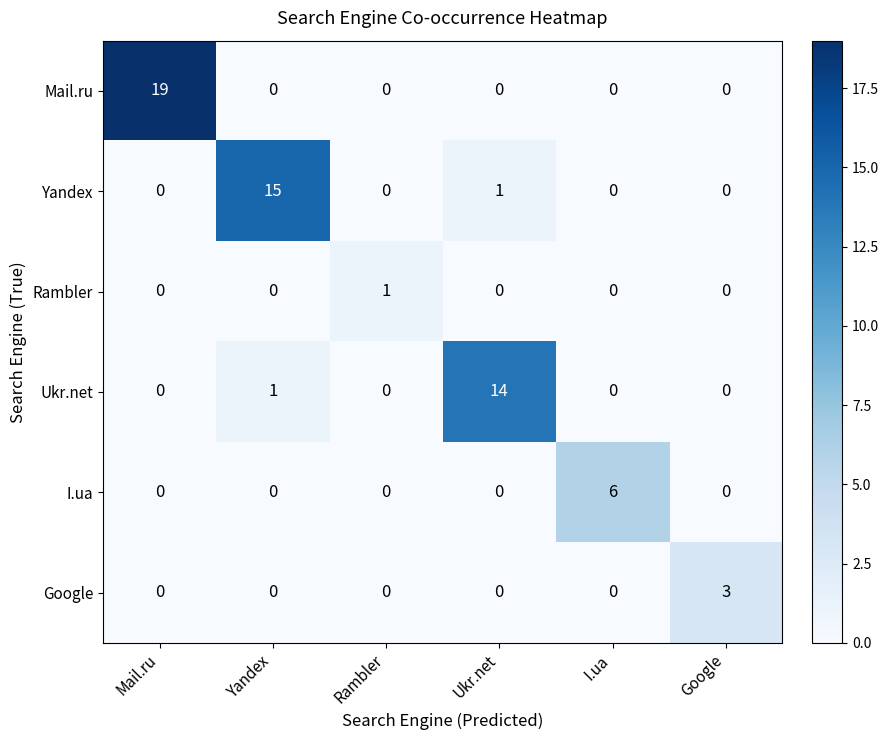

What is the difference between the highest and lowest values at Ukr.net?

14